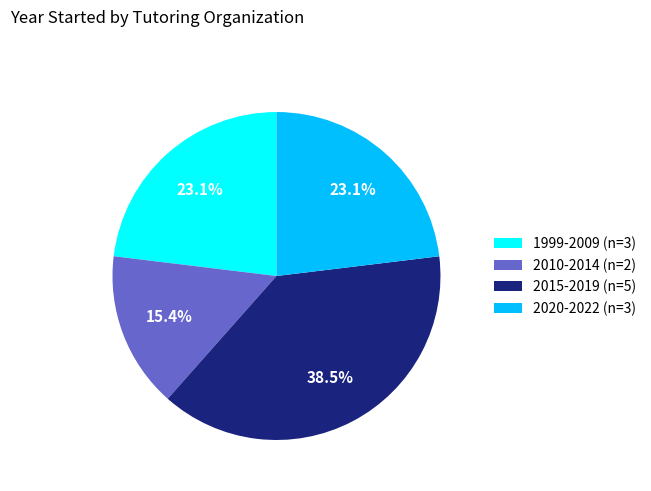

Is 1999-2009 (n=3) the majority of the pie?

No